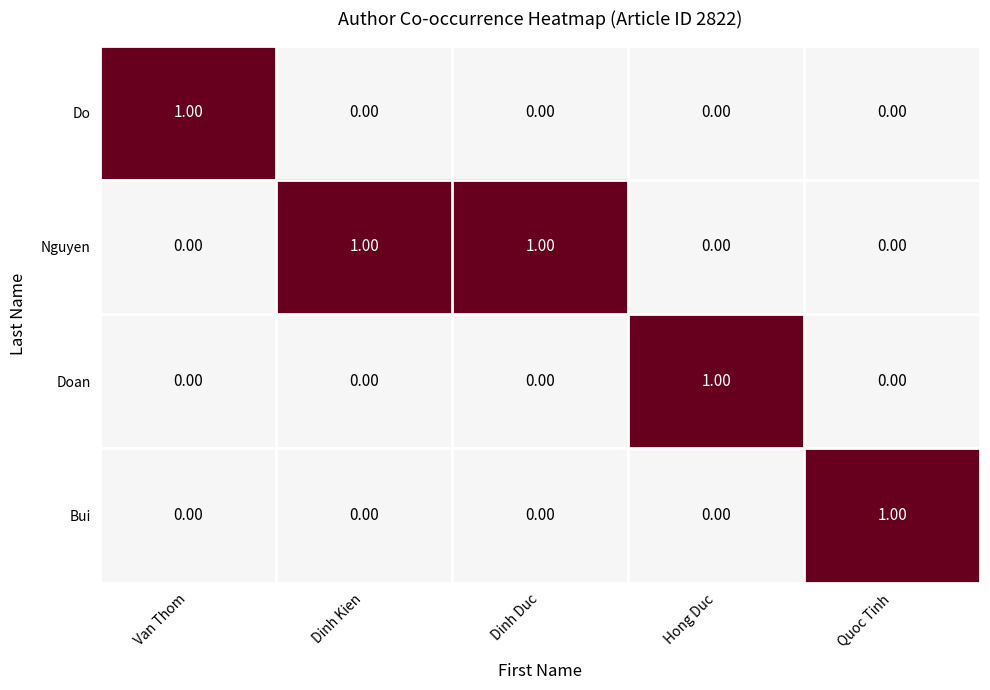

At which label does Doan reach its peak?

Hong Duc